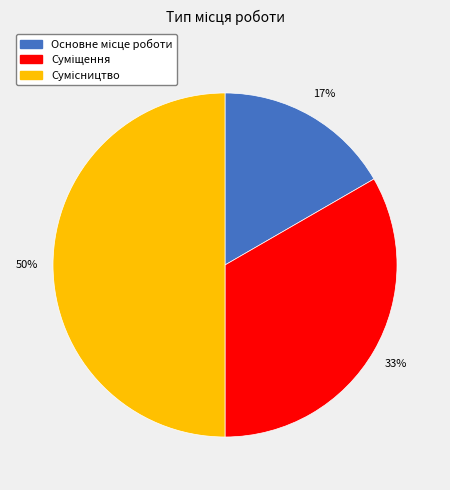

Count the number of slices in the pie.

3